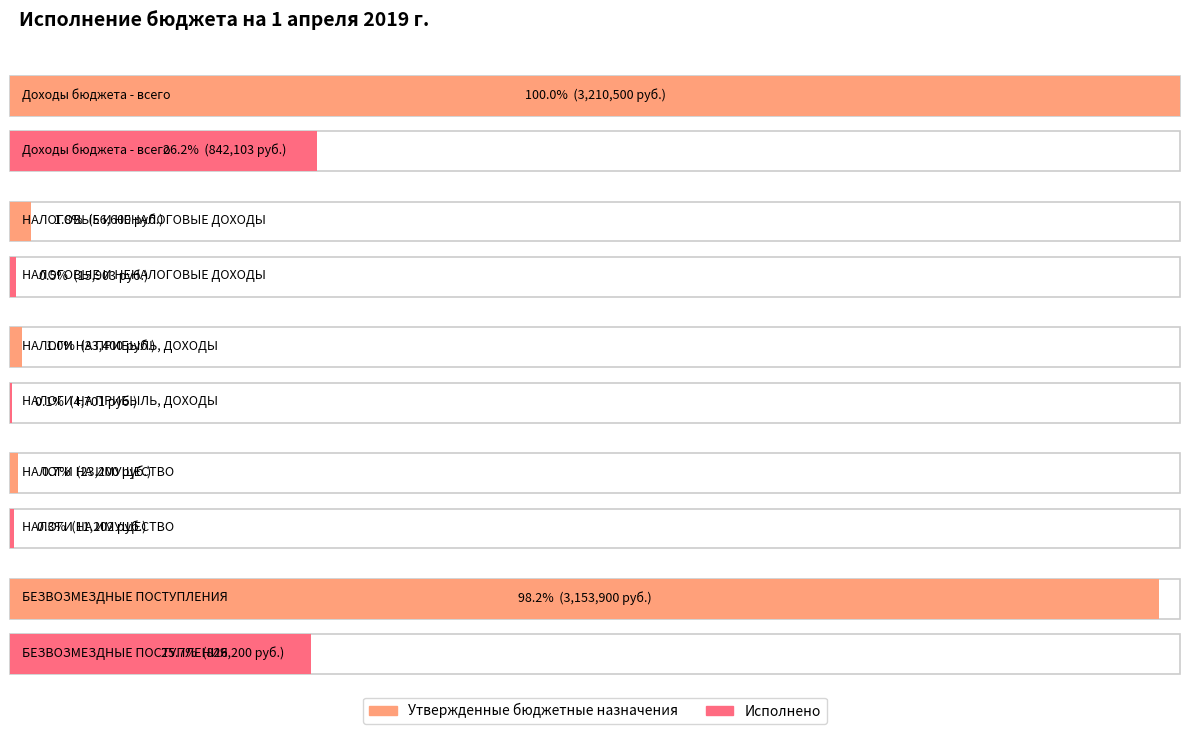

Reading left to right, list all the values displayed in this chart.

Утвержденные бюджетные назначения: Доходы бюджета - всего=3210500.0	НАЛОГОВЫЕ И НЕНАЛОГОВЫЕ ДОХОДЫ=56600.0	НАЛОГИ НА ПРИБЫЛЬ, ДОХОДЫ=33400.0	НАЛОГИ НА ИМУЩЕСТВО=23200.0	БЕЗВОЗМЕЗДНЫЕ ПОСТУПЛЕНИЯ=3153900.0
Исполнено: Доходы бюджета - всего=842102.8	НАЛОГОВЫЕ И НЕНАЛОГОВЫЕ ДОХОДЫ=15902.8	НАЛОГИ НА ПРИБЫЛЬ, ДОХОДЫ=4700.8	НАЛОГИ НА ИМУЩЕСТВО=11202.0	БЕЗВОЗМЕЗДНЫЕ ПОСТУПЛЕНИЯ=826200.0